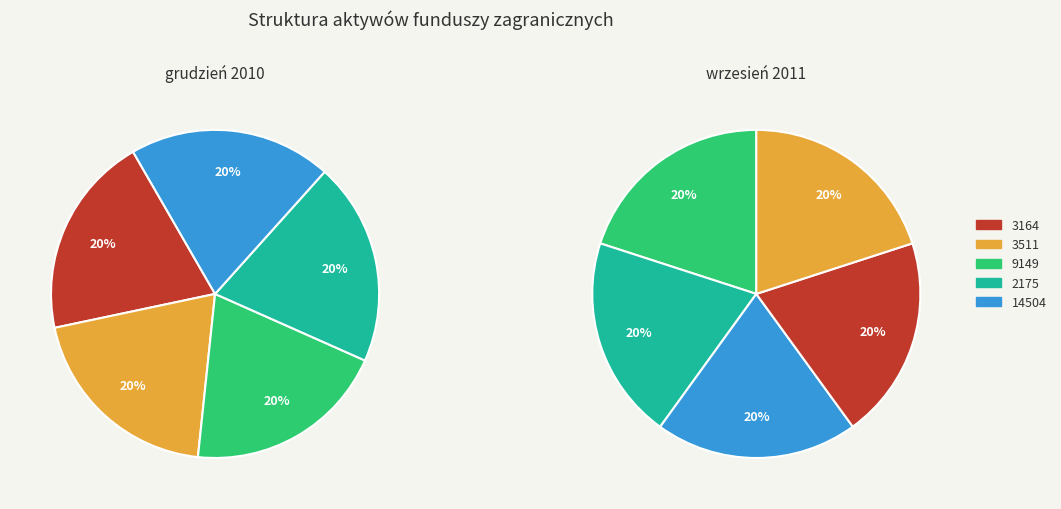

Does 3511 represent more than half of the total?

No